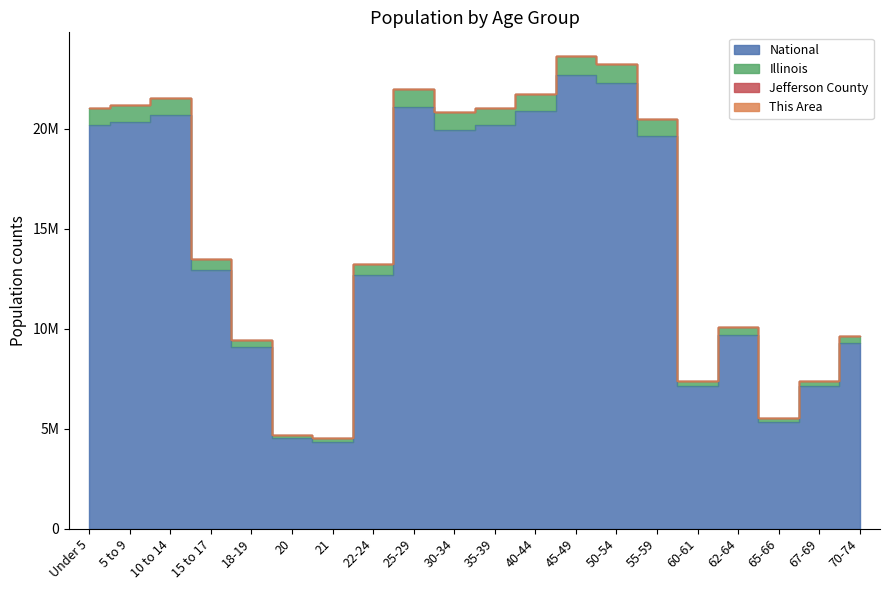

What is the difference between the highest and lowest values at 21?

172795